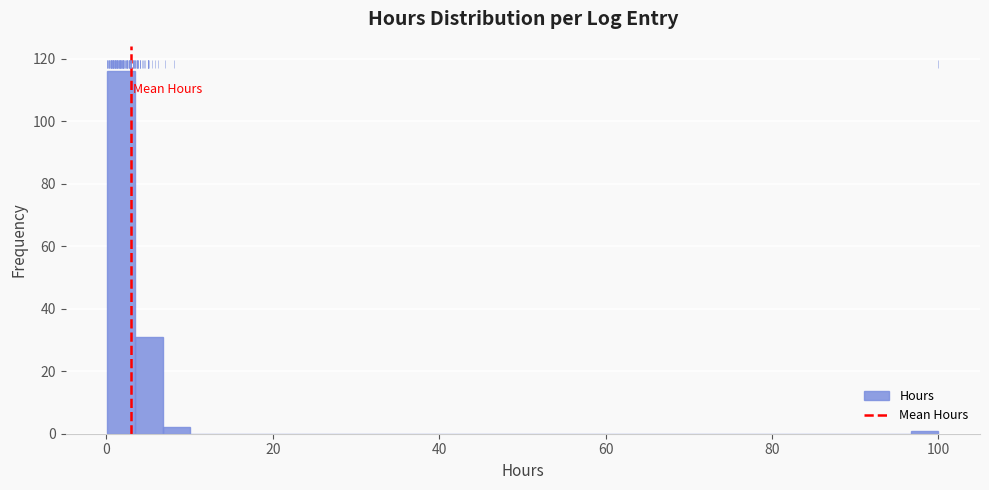

Around what value on the x-axis is the tallest bar? Give the approximate position of its centre, as read against the axis.

2